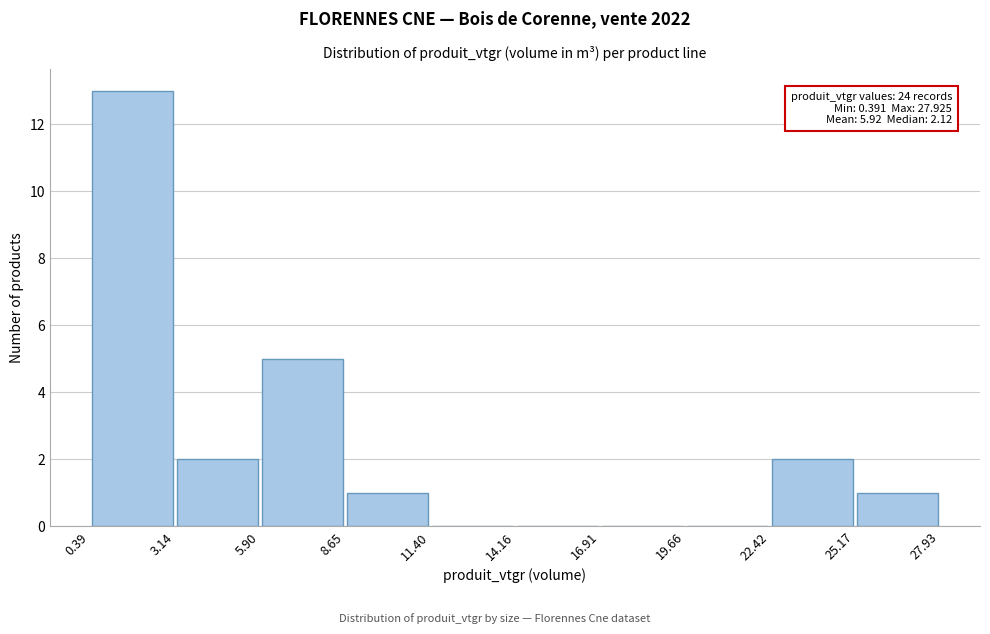

Which range on the x-axis has the tallest bar?

0.39 to 3.14